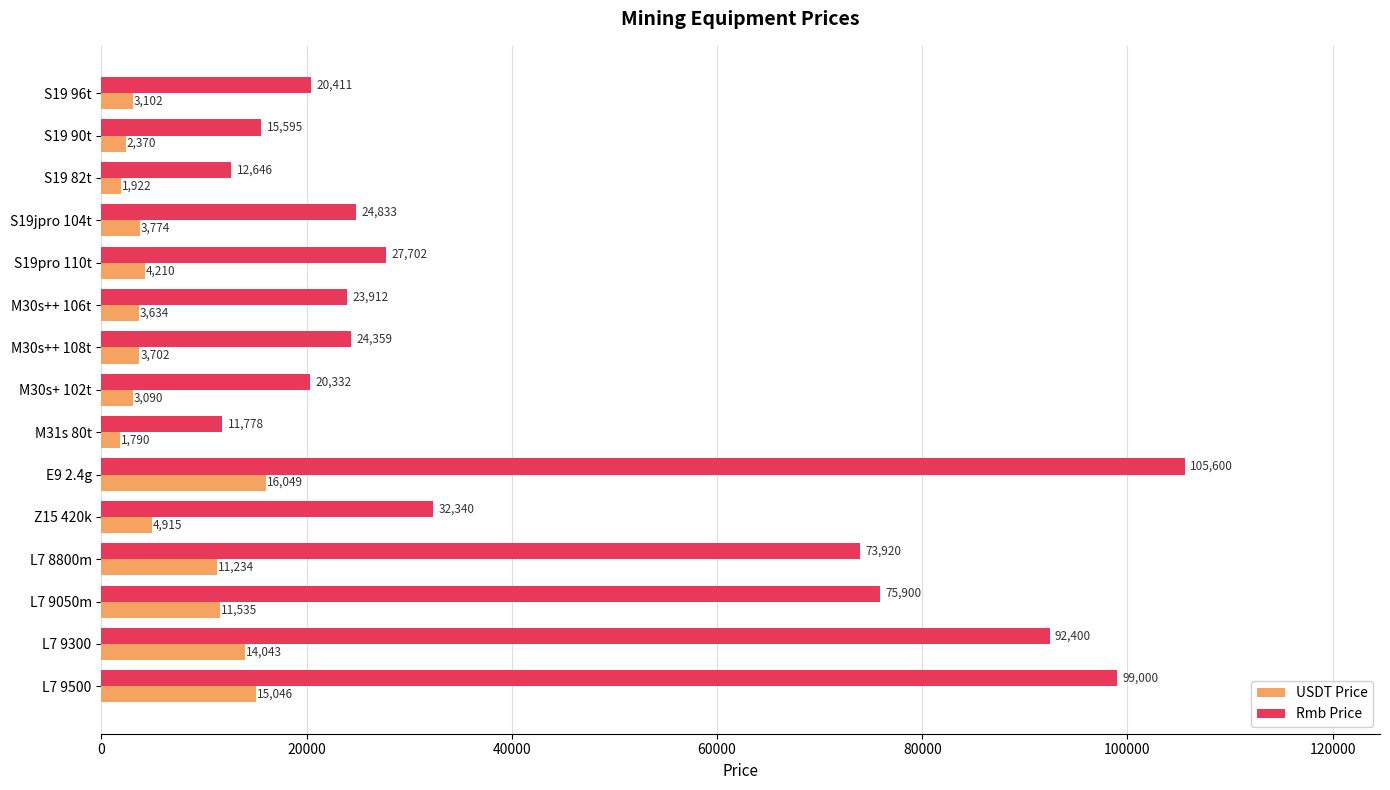

True or false: USDT Price has a value of 1790.0 at M31s 80t.

True